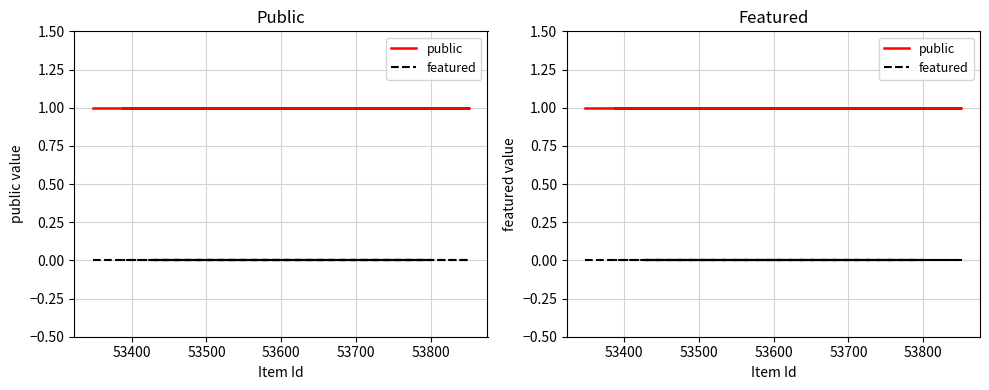

True or false: featured has more than 0 points higher than both neighbors.

False